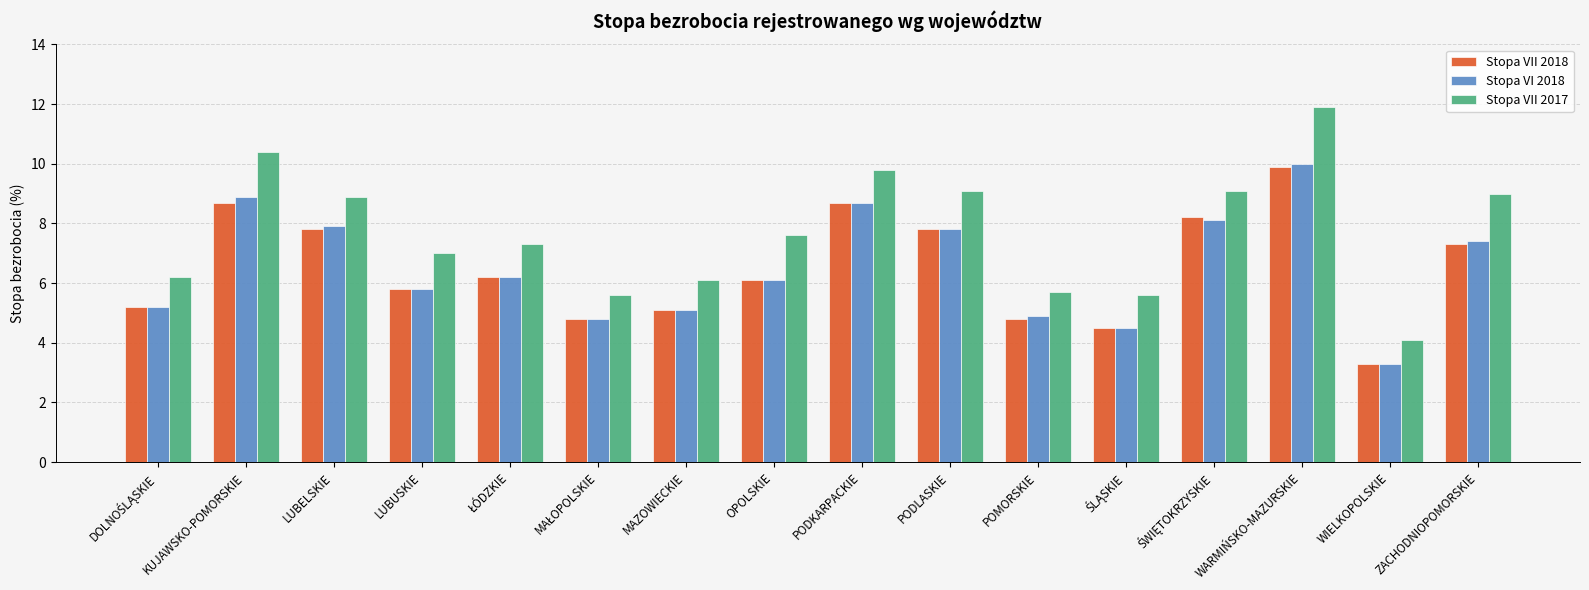

How many bars are there in each group?

3